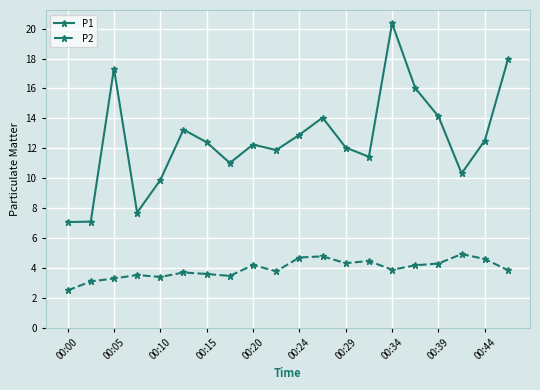

What is the value of the P2 point at the 5th from the left?

3.4